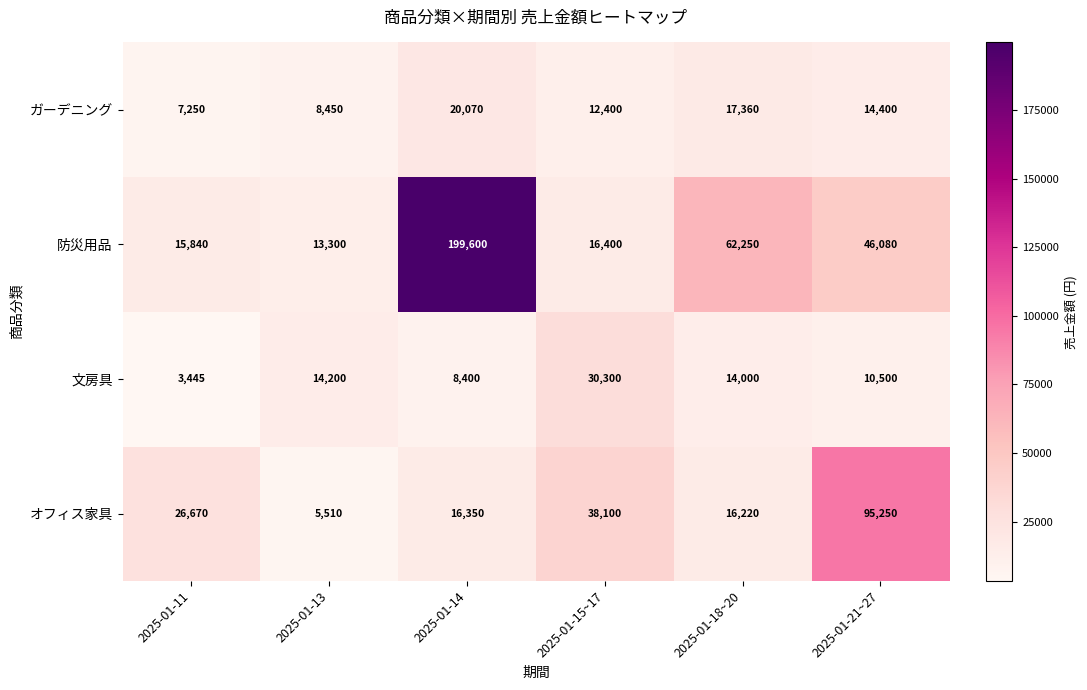

Reading left to right, what are all the values shown in this chart?

ガーデニング: 7250	8450	20070	12400	17360	14400
防災用品: 15840	13300	199600	16400	62250	46080
文房具: 3445	14200	8400	30300	14000	10500
オフィス家具: 26670	5510	16350	38100	16220	95250